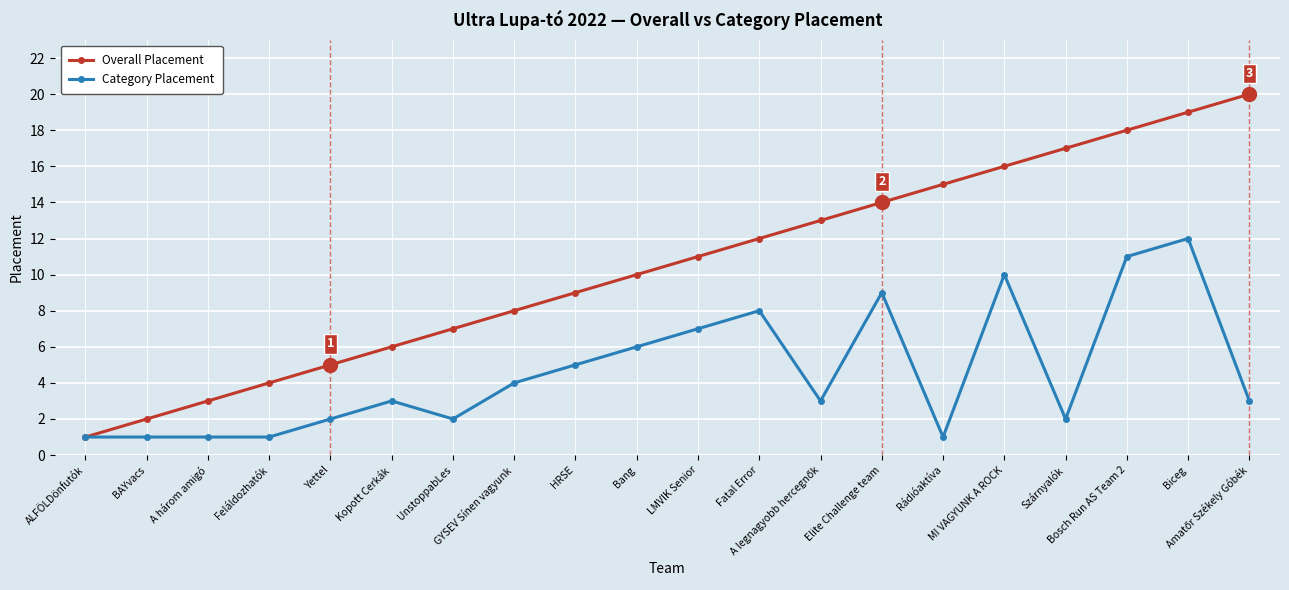

What is the maximum value for Overall Placement?

20